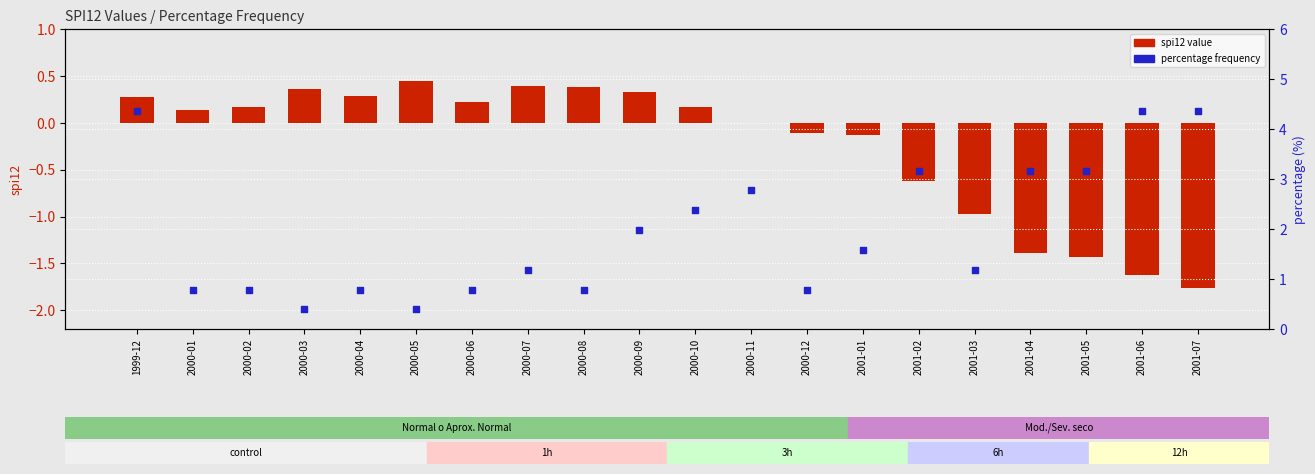

Which series reaches the maximum Y coordinate?

percentage